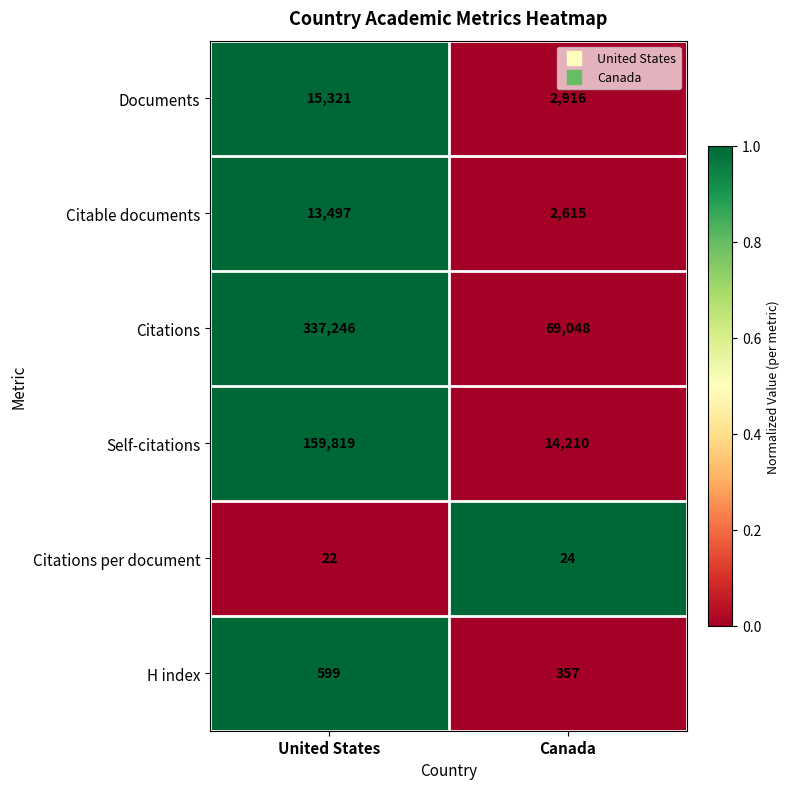

How many distinct data groups are displayed?

6